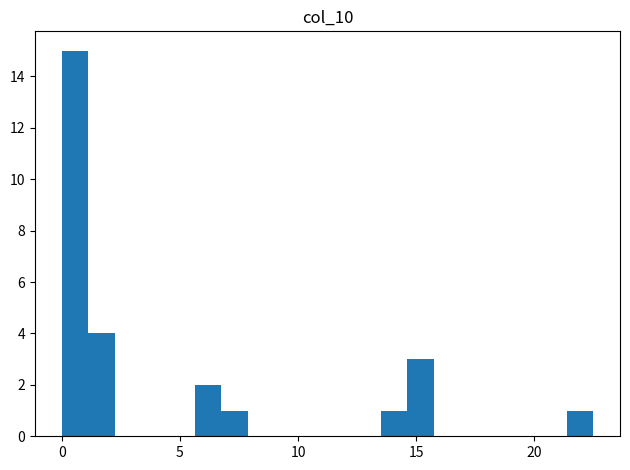

Read against the x-axis, roughly where is the centre of the tallest bar?

0.5